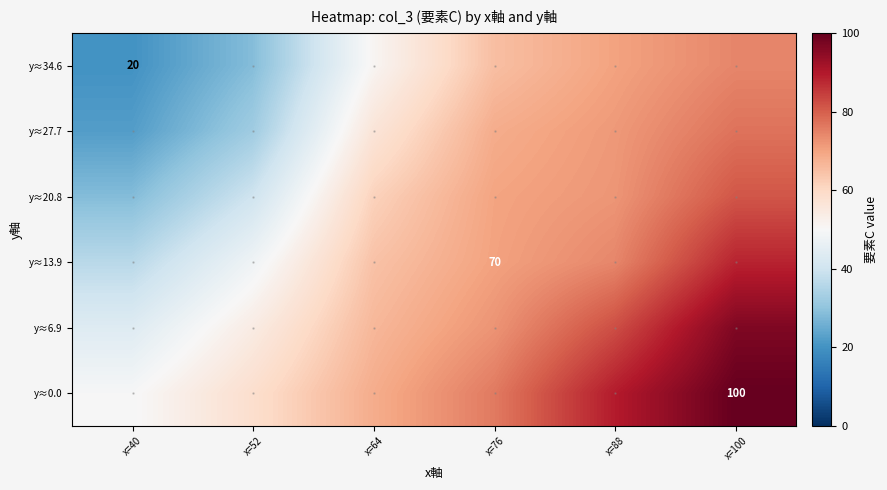

At which label is y≈34.6 closest to 47?

x=64